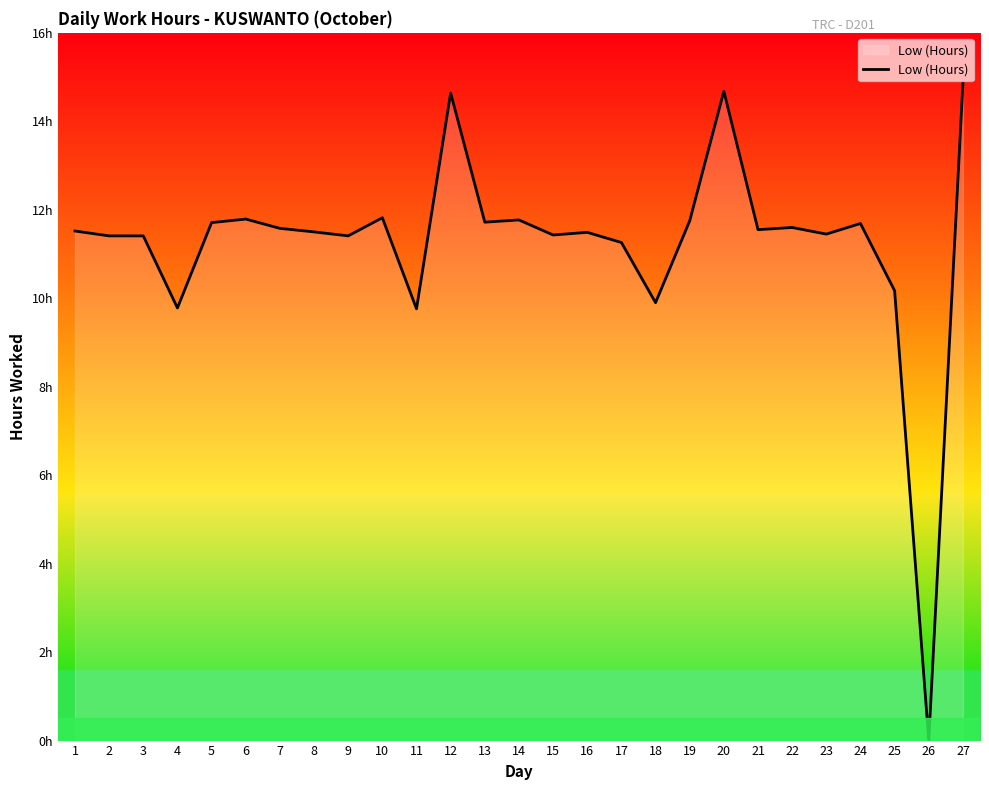

Does the chart have visible grid lines?

No